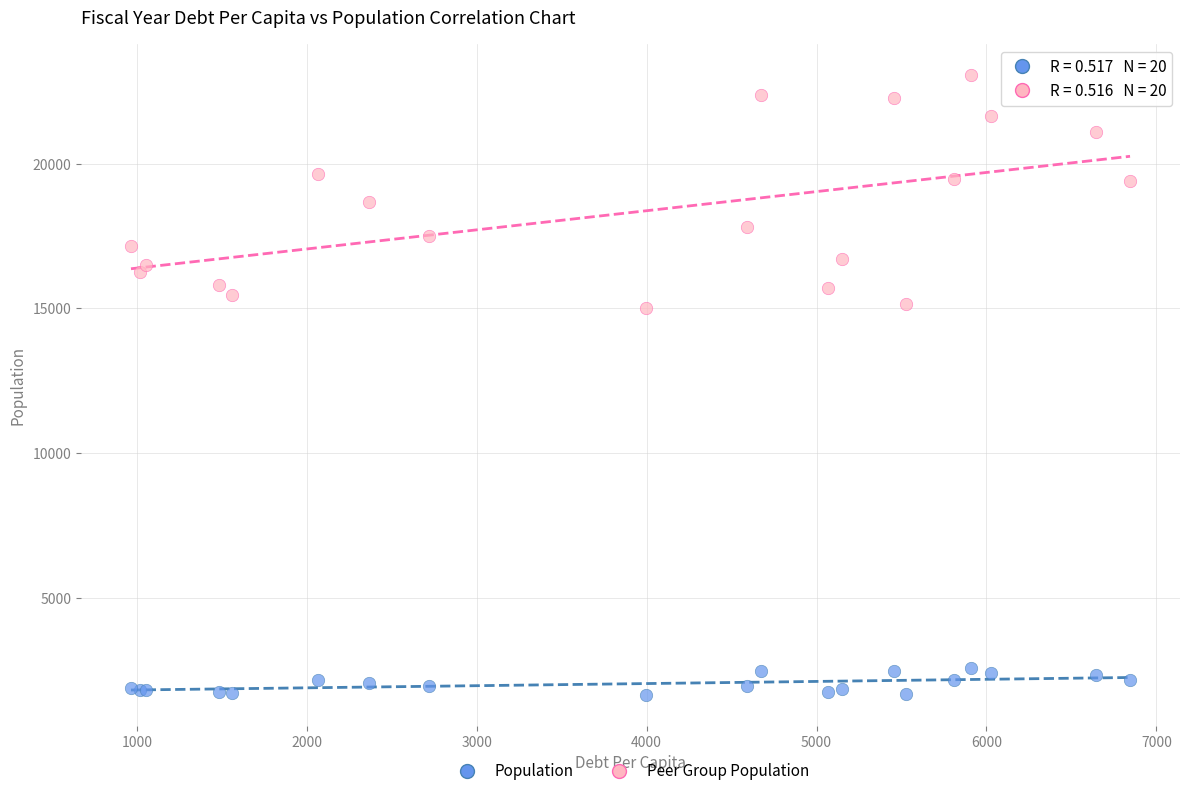

Which series reaches the minimum Y coordinate?

Population